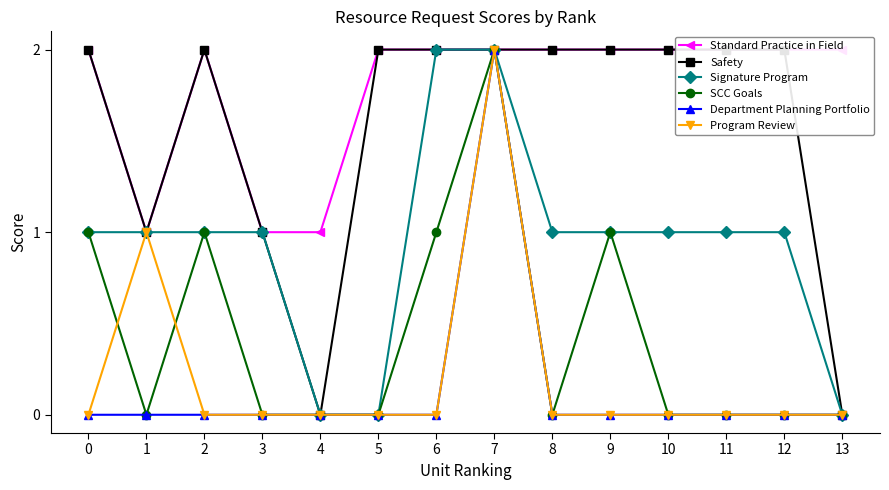

Reading right to left, what are all the values shown in this chart?

Standard Practice in Field: 13=2	12=2	11=2	10=2	9=2	8=2	7=2	6=2	5=2	4=1	3=1	2=2	1=1	0=2
Safety: 13=0	12=2	11=2	10=2	9=2	8=2	7=2	6=2	5=2	4=0	3=1	2=2	1=1	0=2
Signature Program: 13=0	12=1	11=1	10=1	9=1	8=1	7=2	6=2	5=0	4=0	3=1	2=1	1=1	0=1
SCC Goals: 13=0	12=0	11=0	10=0	9=1	8=0	7=2	6=1	5=0	4=0	3=0	2=1	1=0	0=1
Department Planning Portfolio: 13=0	12=0	11=0	10=0	9=0	8=0	7=2	6=0	5=0	4=0	3=0	2=0	1=0	0=0
Program Review: 13=0	12=0	11=0	10=0	9=0	8=0	7=2	6=0	5=0	4=0	3=0	2=0	1=1	0=0